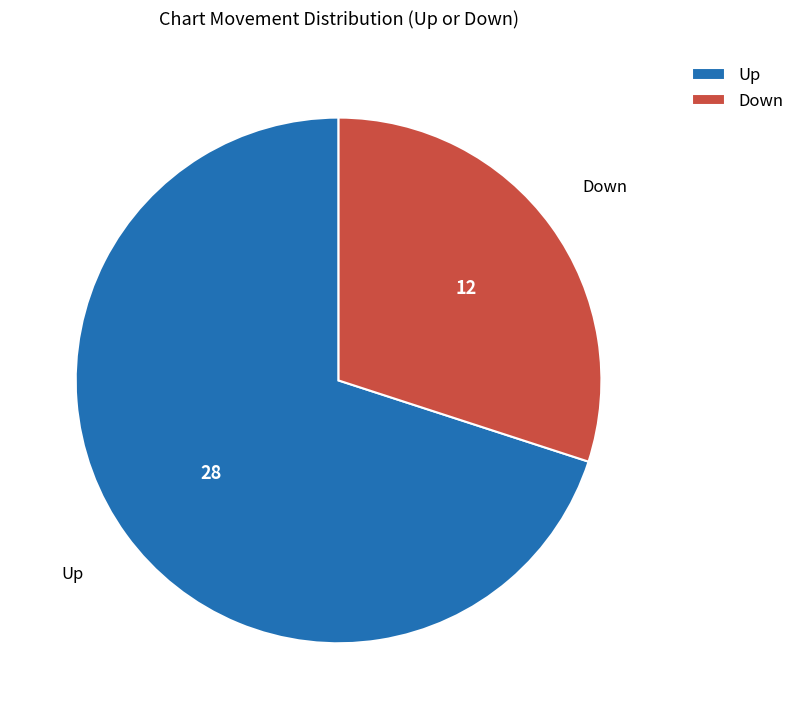

Rank the categories by value from highest to lowest.

Up, Down